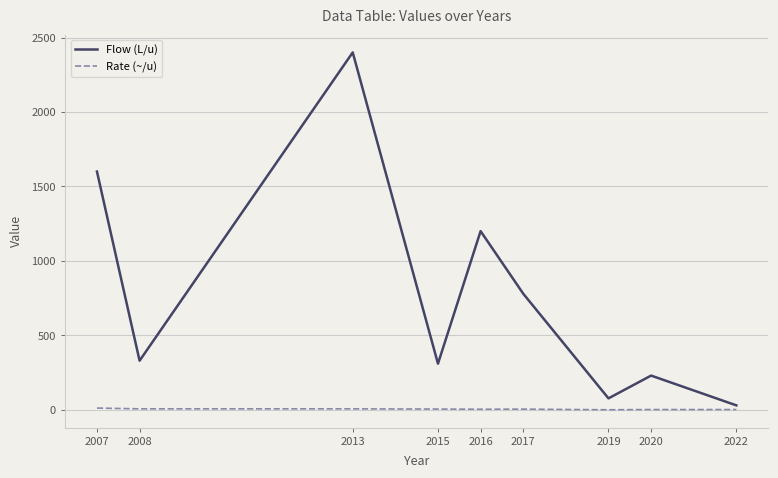

What is the approximate value of Rate (~/u) at 2020?

1.9